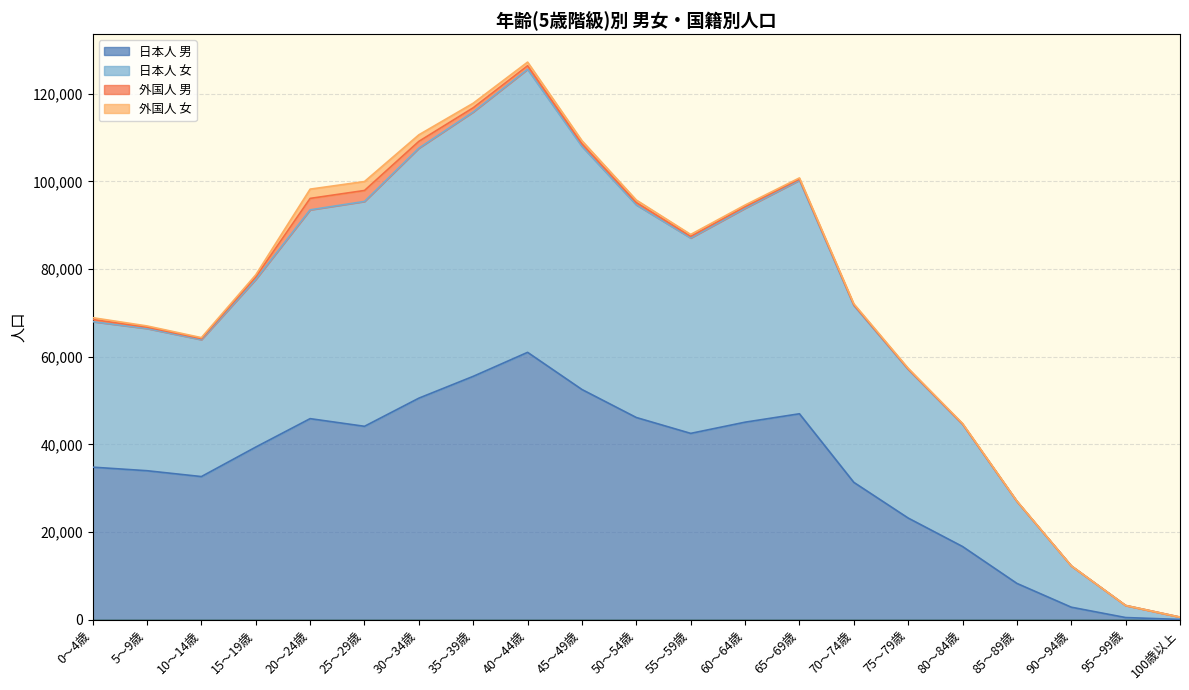

How many categories are shown in the chart?

21